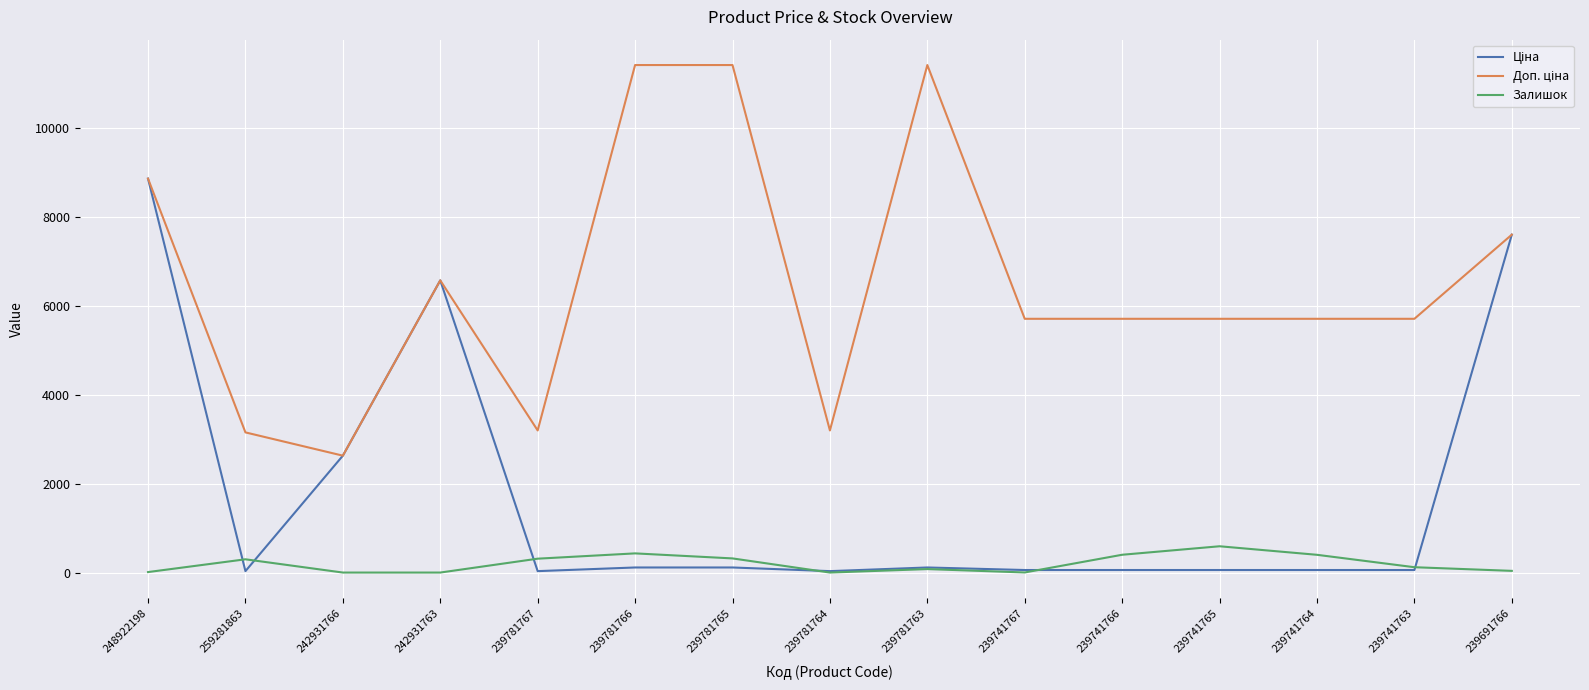

Is it true that Залишок equals 298.0 at 259281863?

True